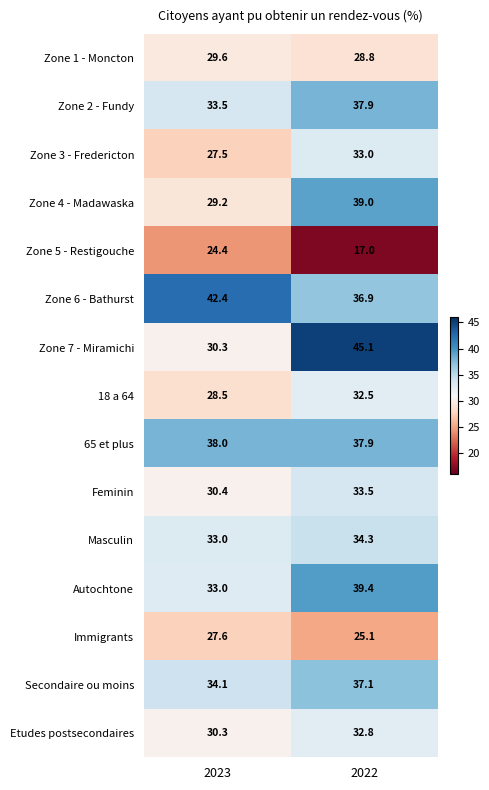

Where is Autochtone nearest to the value 36?

2023